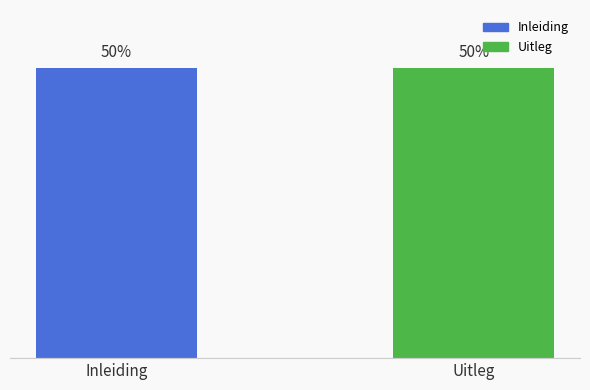

What is the label of the 2nd bar from the left?

Uitleg